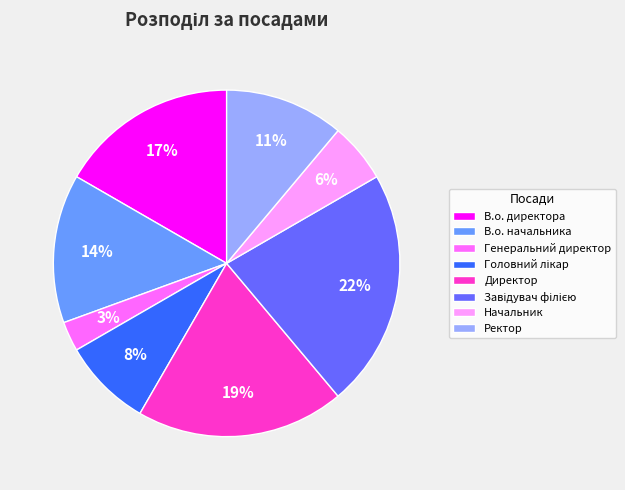

What is the smallest slice in the pie chart?

Генеральний директор